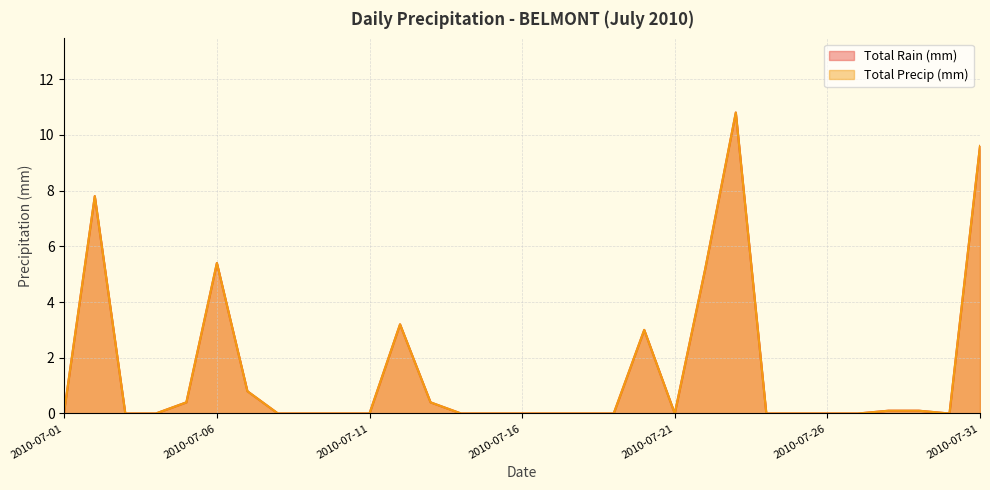

Reading right to left, transcribe all the data shown in this chart.

Total Rain (mm): 9.6	0.0	0.1	0.1	0.0	0.0	0.0	0.0	10.8	5.2	0.0	3.0	0.0	0.0	0.0	0.0	0.0	0.0	0.4	3.2	0.0	0.0	0.0	0.0	0.8	5.4	0.4	0.0	0.0	7.8	0.1
Total Precip (mm): 9.6	0.0	0.1	0.1	0.0	0.0	0.0	0.0	10.8	5.2	0.0	3.0	0.0	0.0	0.0	0.0	0.0	0.0	0.4	3.2	0.0	0.0	0.0	0.0	0.8	5.4	0.4	0.0	0.0	7.8	0.1